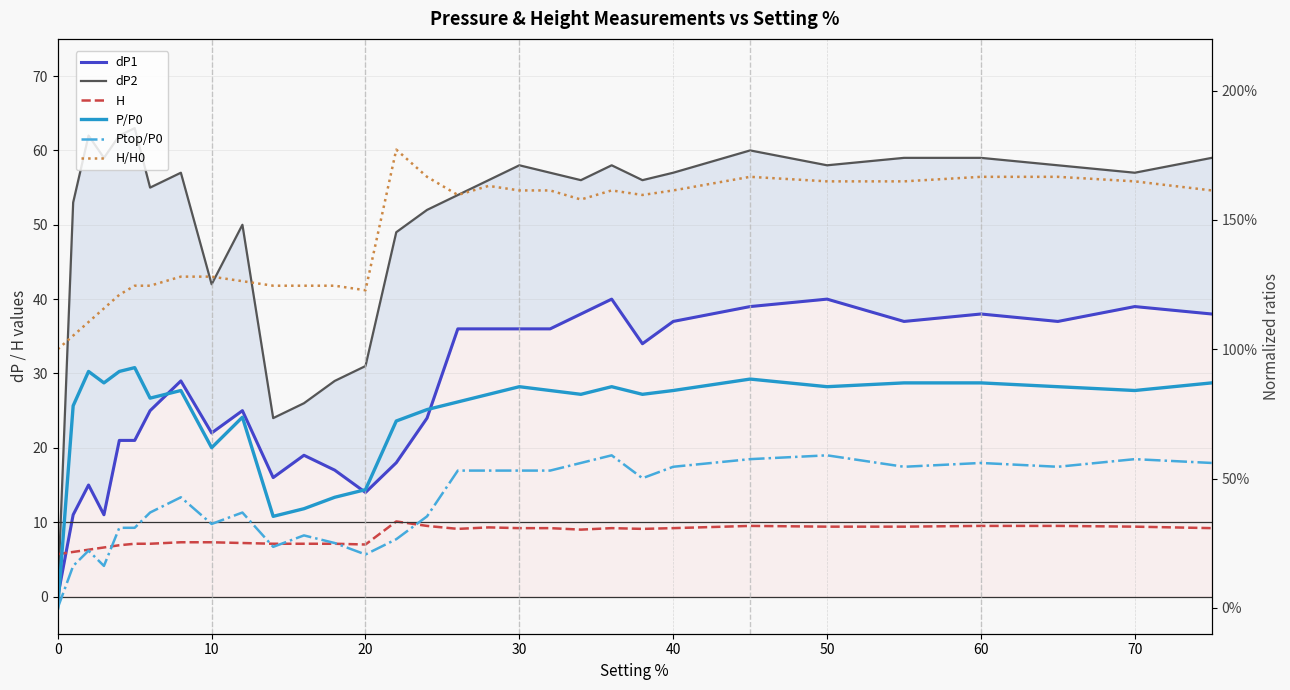

What is the value of the dP1 point at the 18th from the left?

36.0